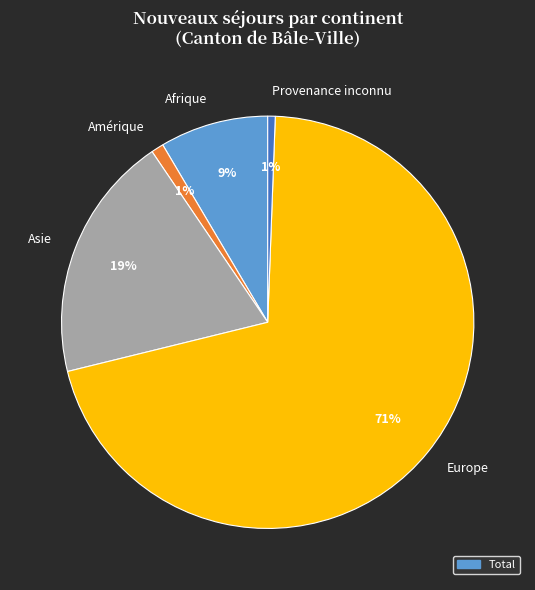

Between Provenance inconnu and Europe, which is larger?

Europe